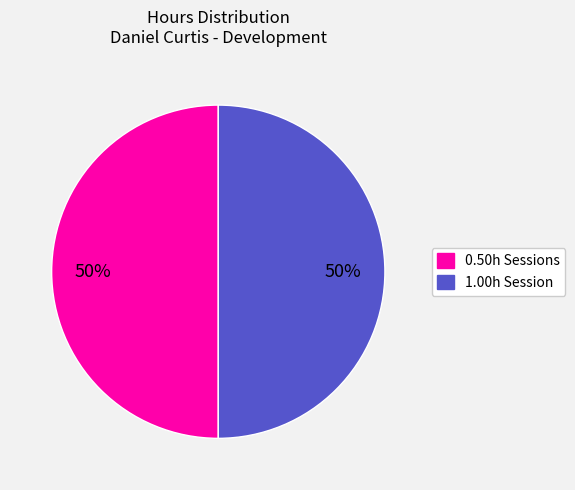

To the nearest percent, what is the average slice percentage?

50%